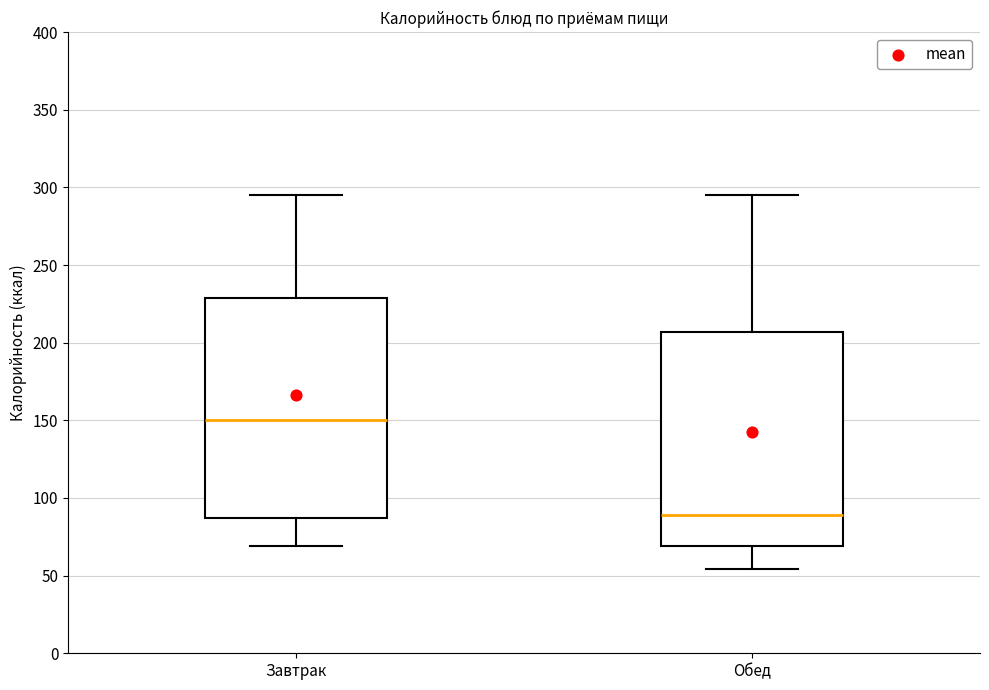

Which box's median line is the lowest?

Обед